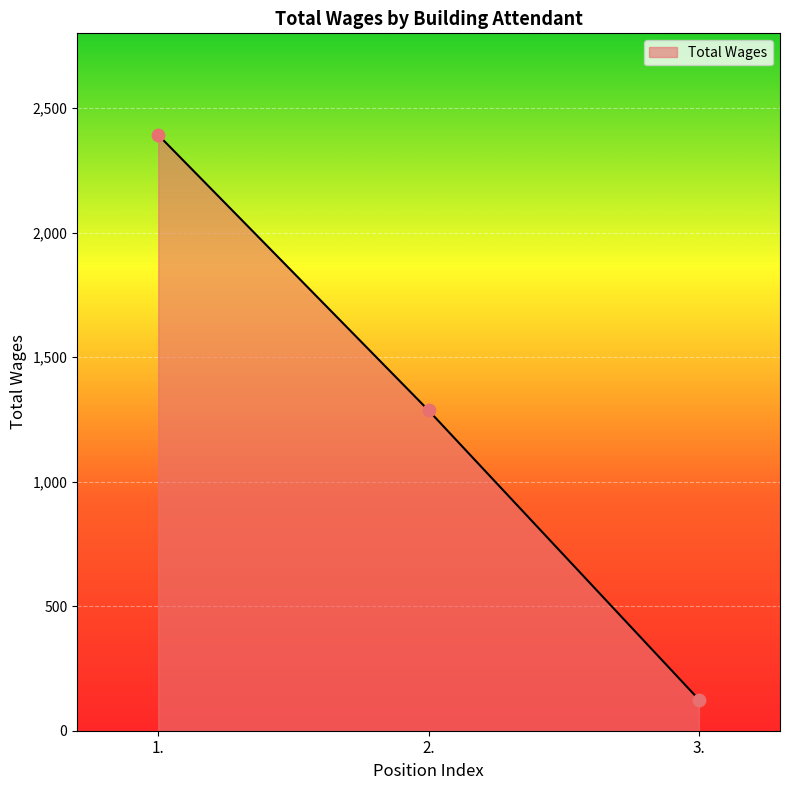

Between 2. and 1., which is larger?

1.